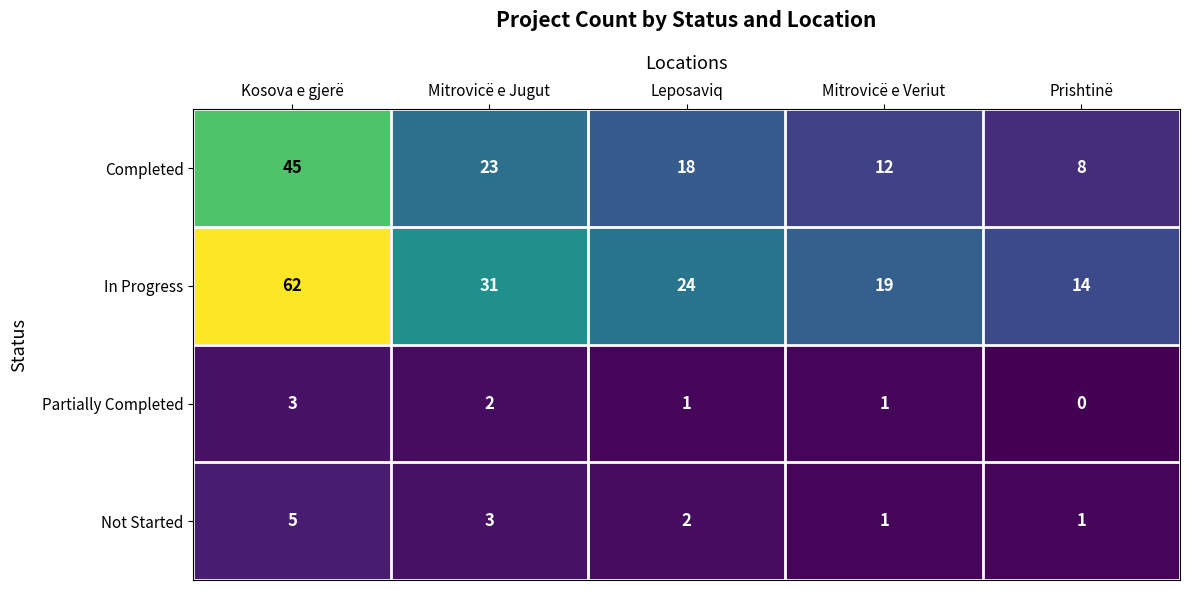

What is the total value across all series at Mitrovicë e Jugut?

59